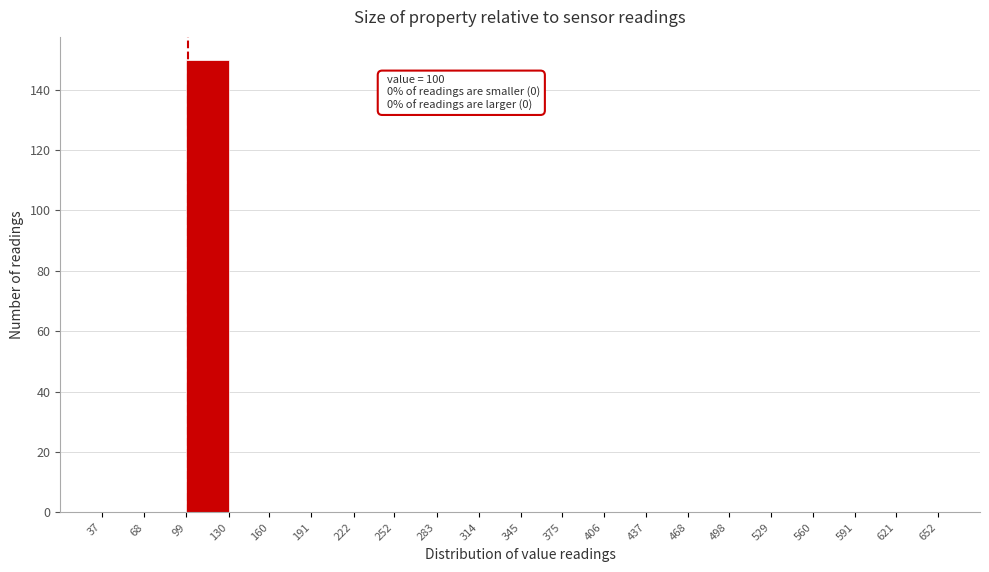

Which range on the x-axis has the tallest bar?

99 to 130